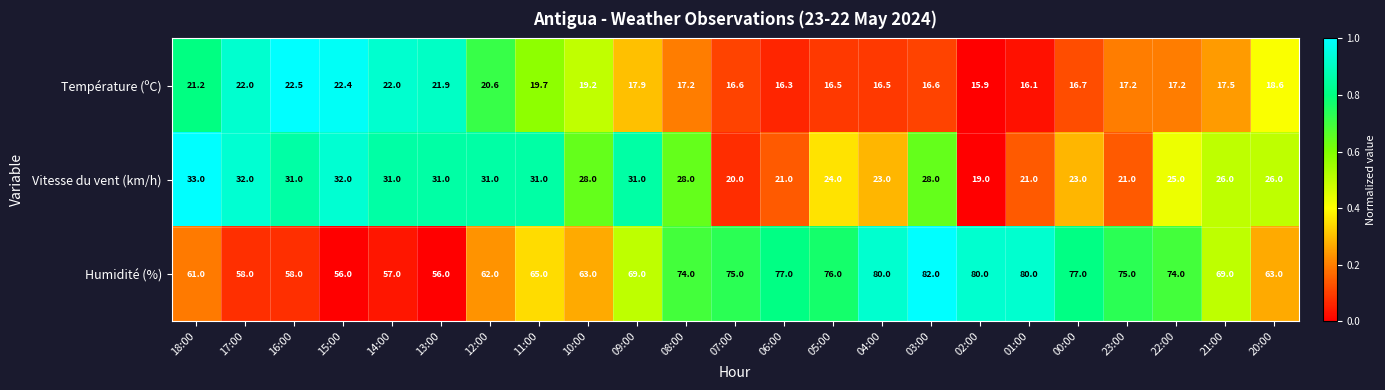

Rank the series at 21:00 from lowest to highest value.

Température (ºC), Vitesse du vent (km/h), Humidité (%)